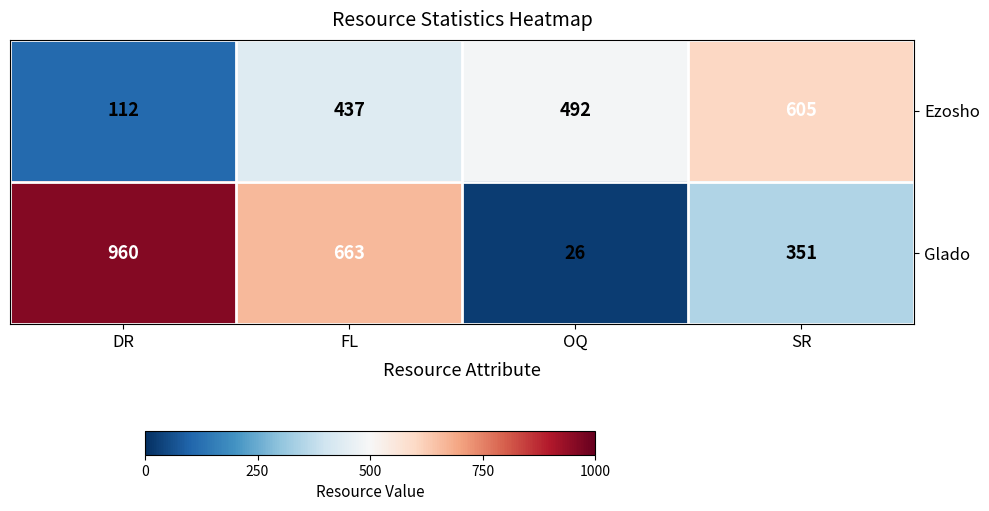

True or false: Glado has a value of 663 at FL.

True